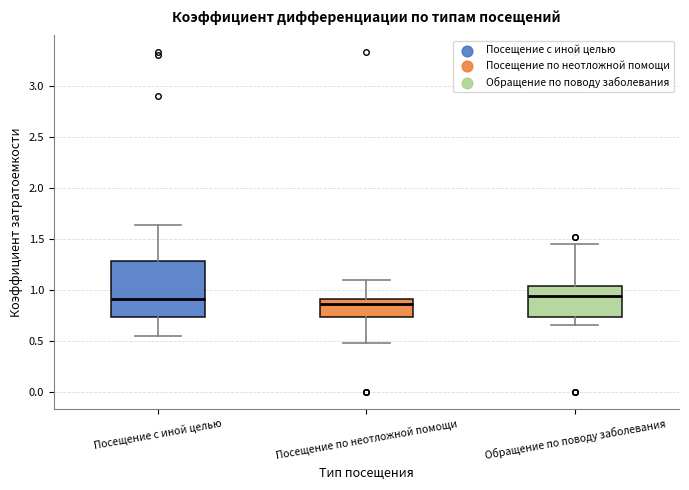

Reading left to right, transcribe this box plot: for each box, give where its median line is, the range the box spans, and where its two whiskers end, as read against the y-axis. The values are not printed on the chart, so give them approximately, as read against the axis.

Посещение с иной целью: median 0.90, box 0.75 to 1.30, whiskers 0.55 to 1.65
Посещение по неотложной помощи: median 0.85, box 0.75 to 0.90, whiskers 0.50 to 1.10
Обращение по поводу заболевания: median 0.95, box 0.75 to 1.05, whiskers 0.65 to 1.45